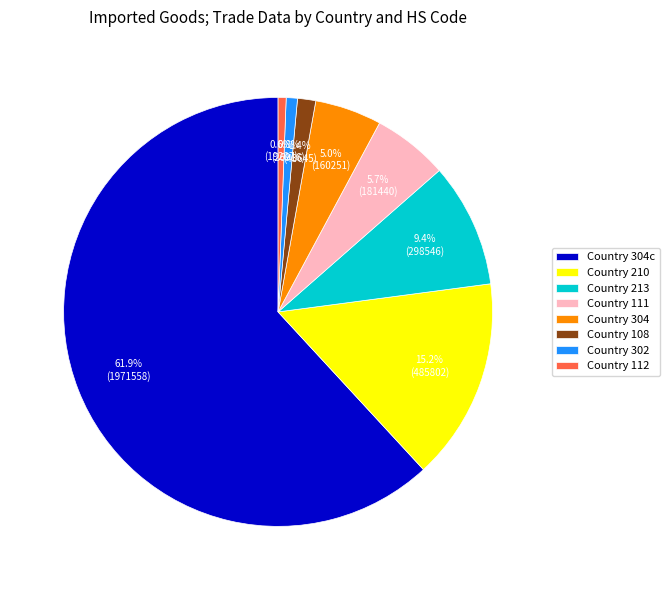

What portion of the pie excludes Country 302?

99.2%